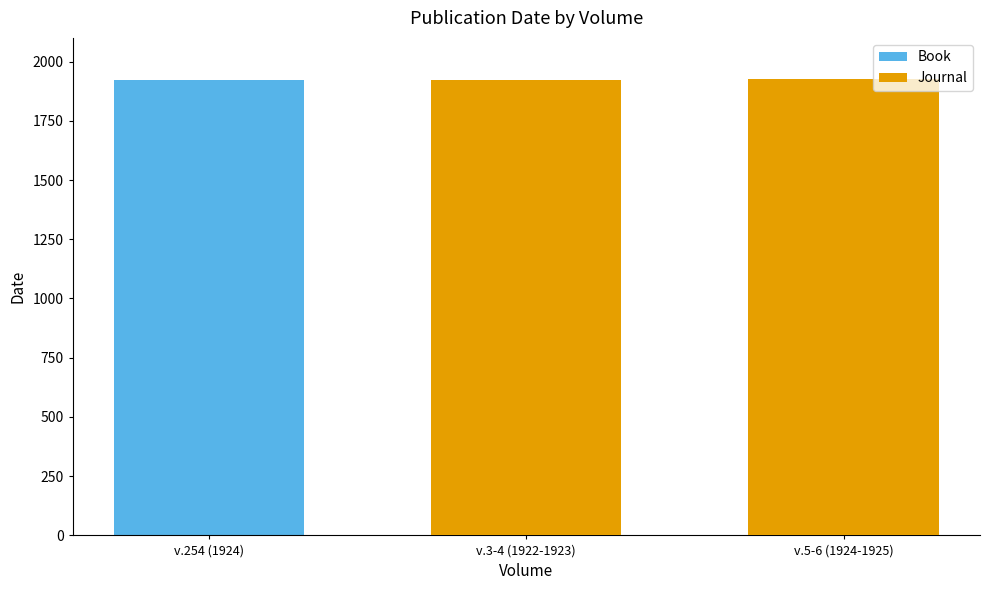

At which category does the chart reach its peak across all series?

v.5-6 (1924-1925)